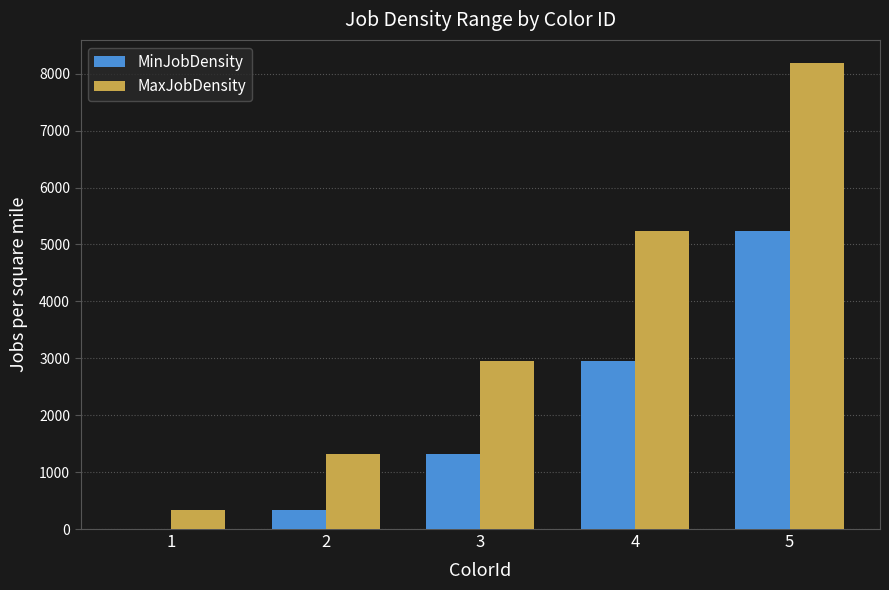

Reading left to right, list all the values displayed in this chart.

MinJobDensity: 5	333	1314	2950	5241
MaxJobDensity: 332	1313	2949	5240	8185